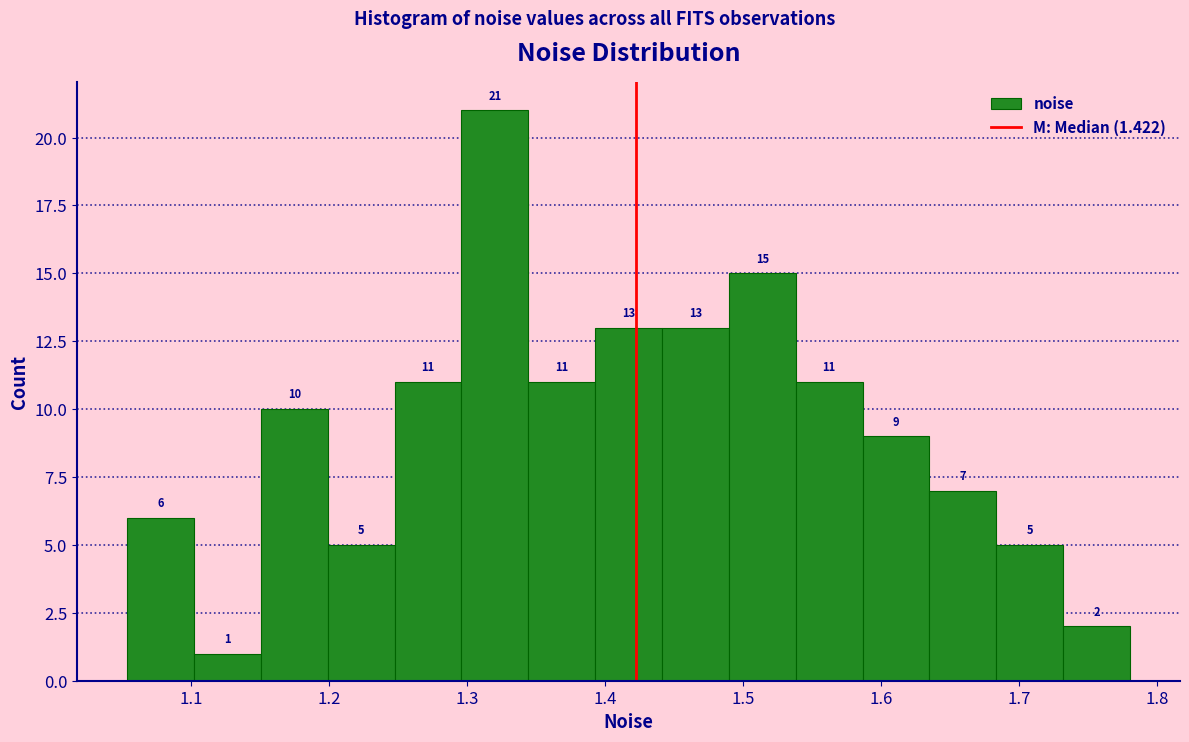

Which range on the x-axis has the tallest bar?

1.30 to 1.34